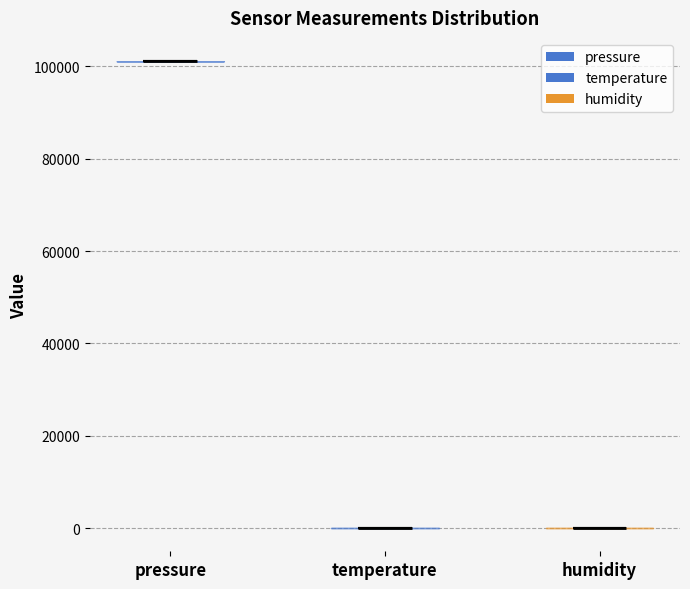

Reading left to right, read every violin against the y-axis: where its median line is, and the lowest and highest points it reaches. The values are not printed on the chart, so give them approximately, as read against the axis.

pressure: median line 102000, lowest point 102000, highest point 102000
temperature: median line 0, lowest point 0, highest point 0
humidity: median line 0, lowest point 0, highest point 0